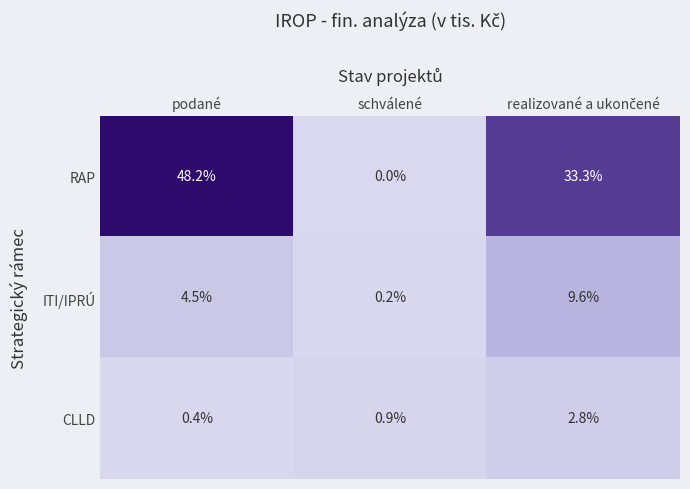

Which series has the largest range (max minus min)?

RAP